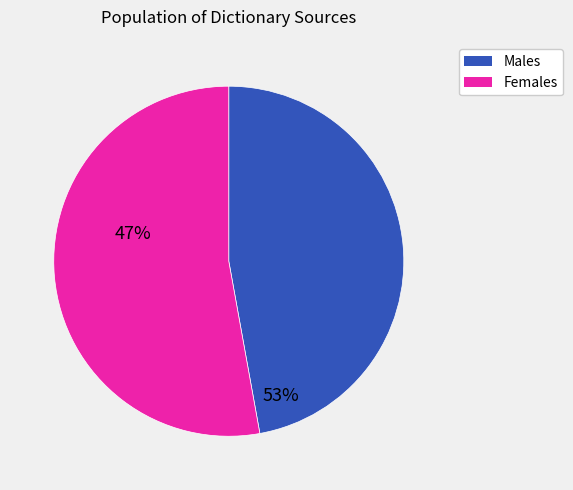

Which has a higher value, Males or Females?

Females